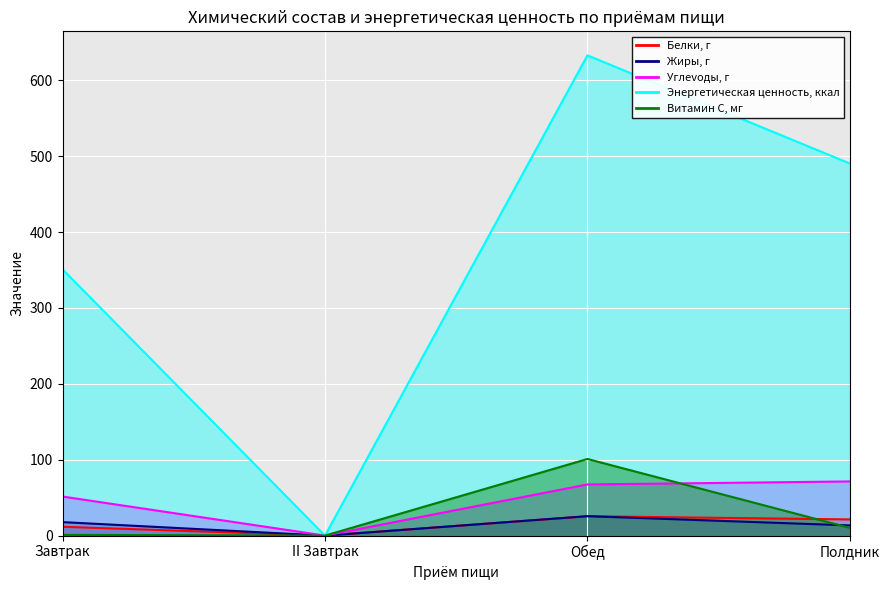

What is the sum of all Витамин С, мг values?

112.2